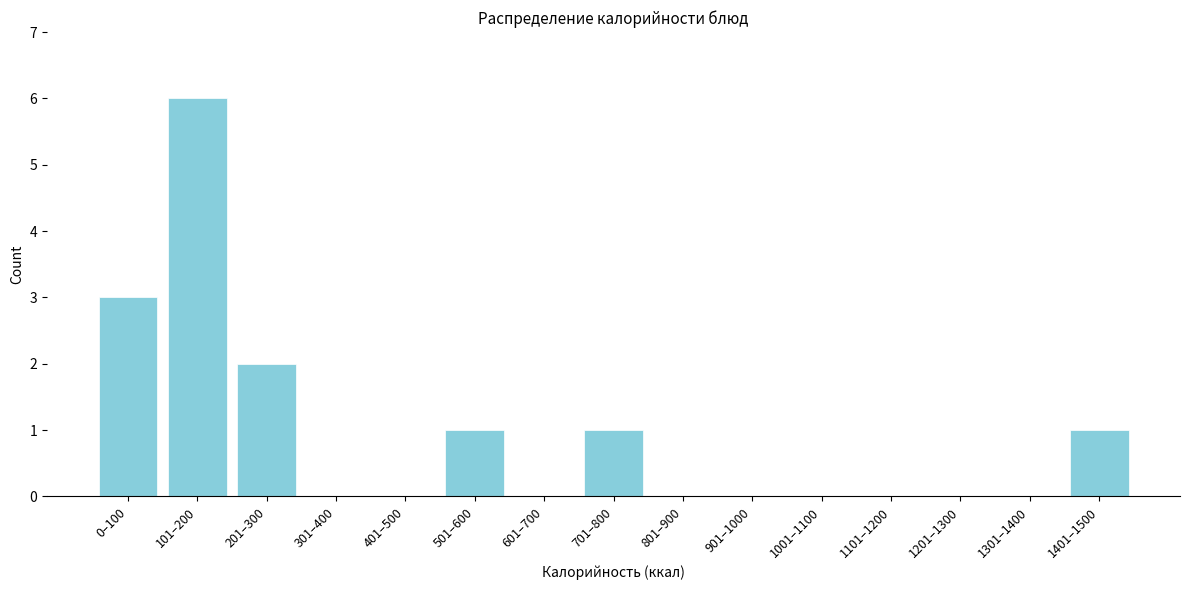

Reading left to right, list all the values displayed in this chart.

0–100=3	101–200=6	201–300=2	301–400=0	401–500=0	501–600=1	601–700=0	701–800=1	801–900=0	901–1000=0	1001–1100=0	1101–1200=0	1201–1300=0	1301–1400=0	1401–1500=1